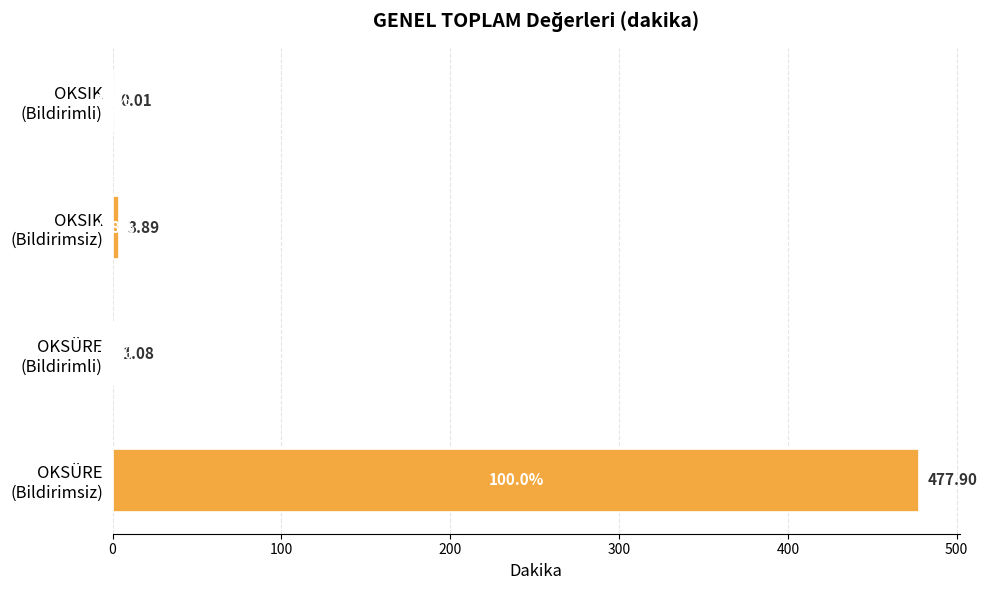

What is the sum of all values?

482.9